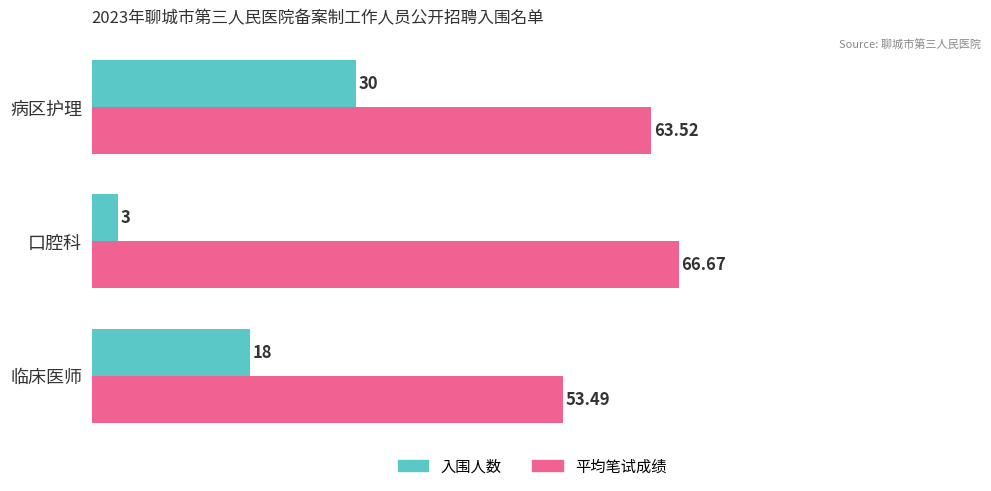

Which series changed the most between 临床医师 and 病区护理?

入围人数